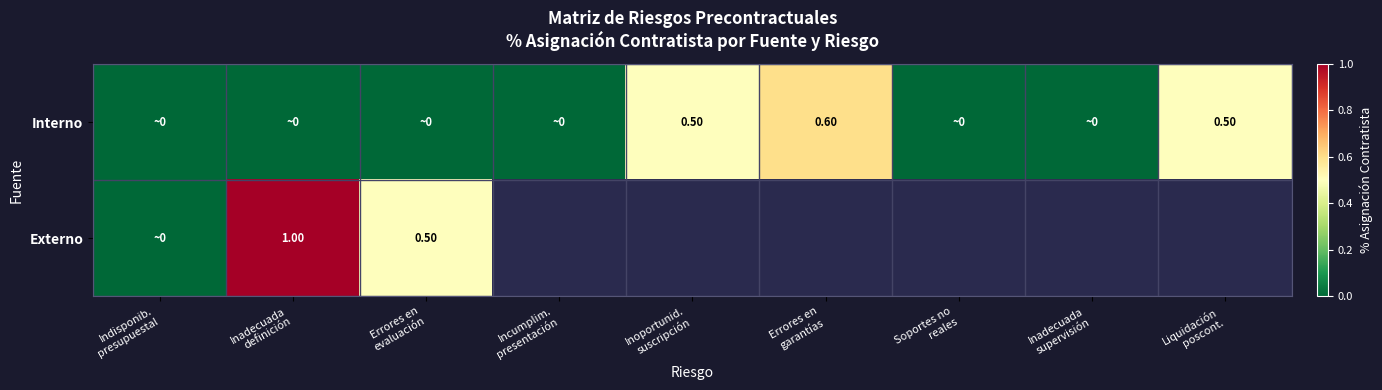

Which series changed the most between Incumplim. presentación and Soportes no reales?

Interno